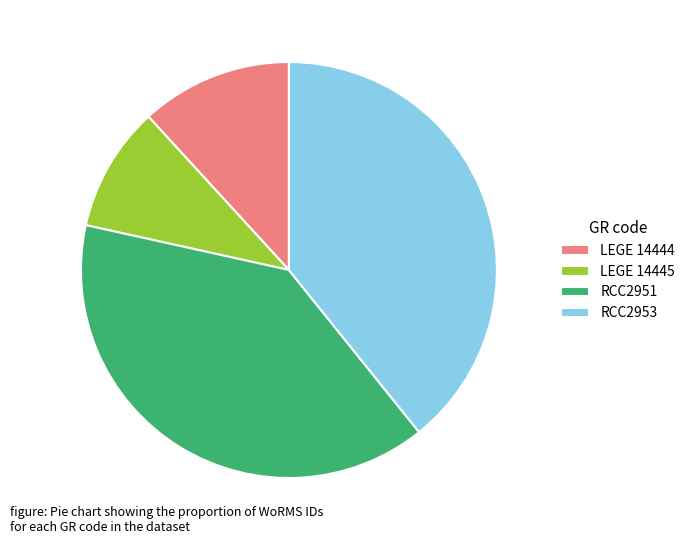

The RCC2951 slice represents 39% of the pie. True or false?

True